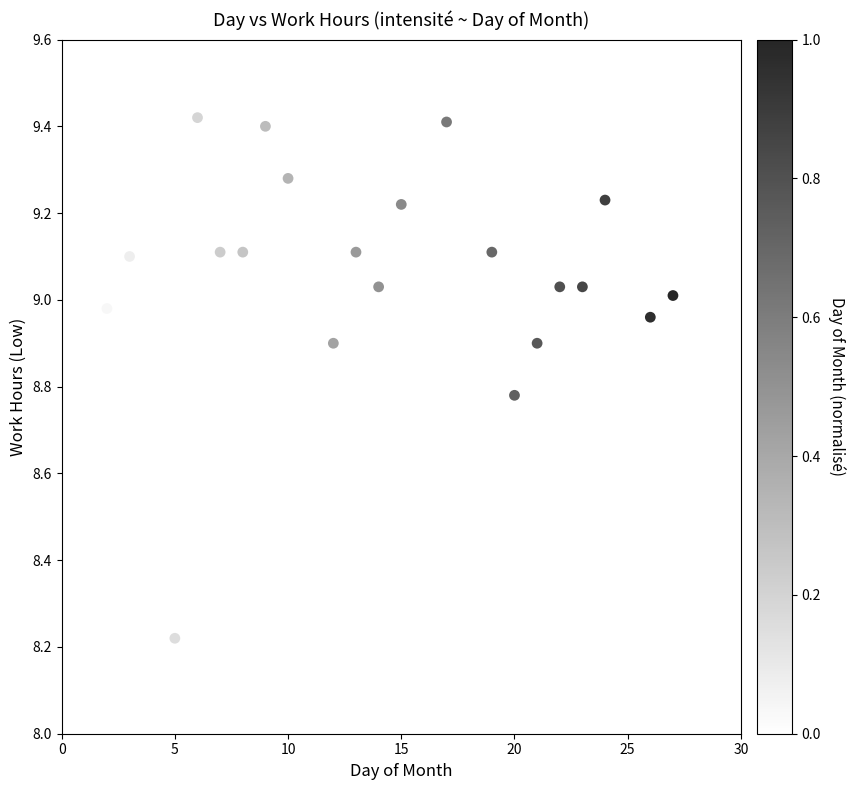

What is the range of X values (max minus min)?

26.0